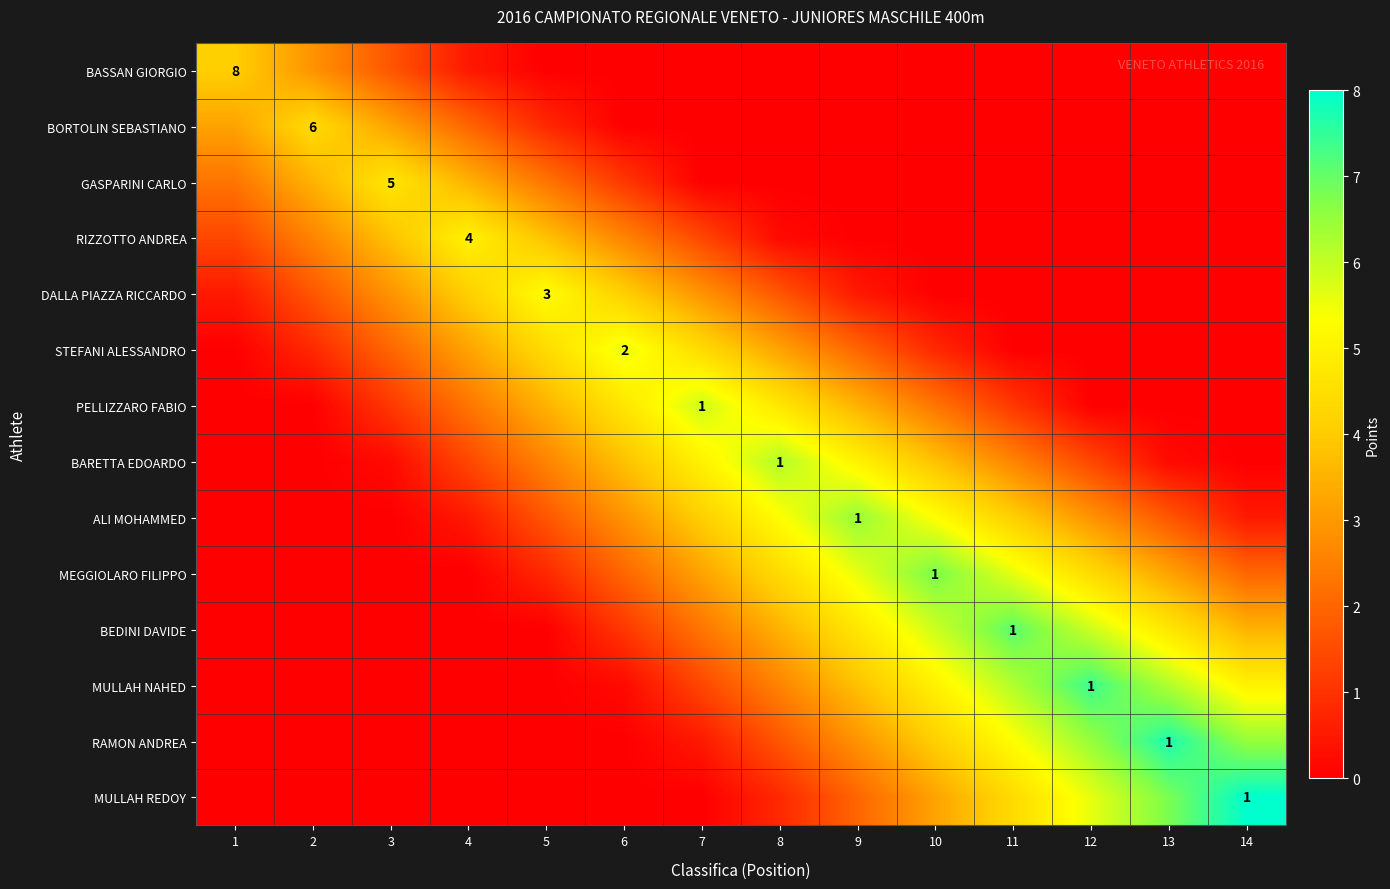

At which label does MULLAH NAHED first exceed 2?

8